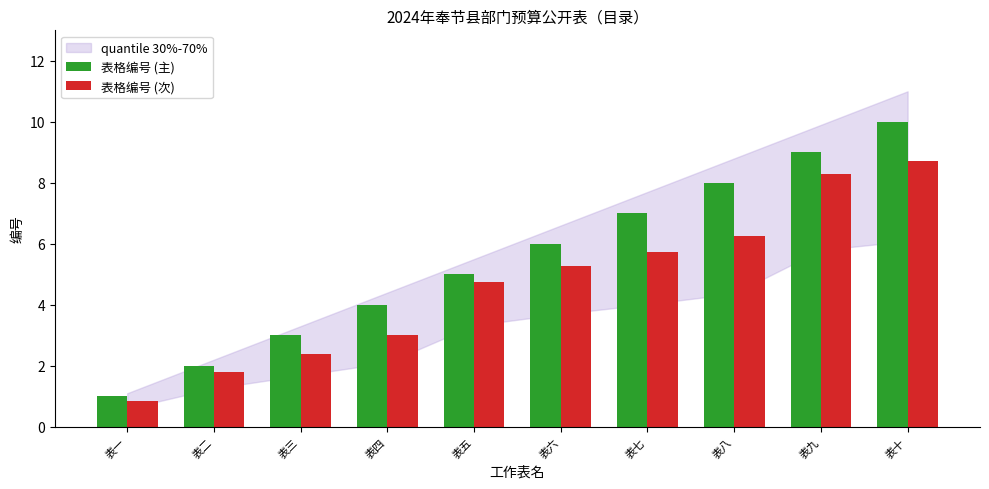

How many data points in 表格编号 (次) are above 5?

5